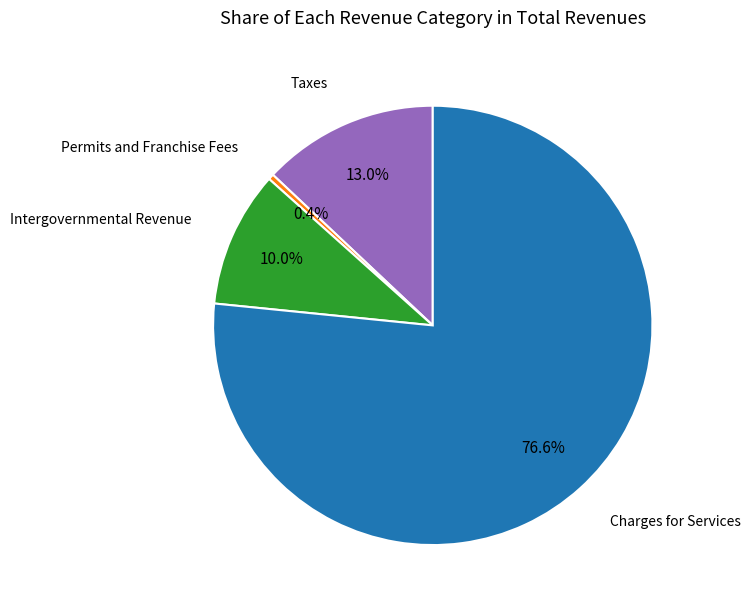

Count the number of slices in the pie.

4